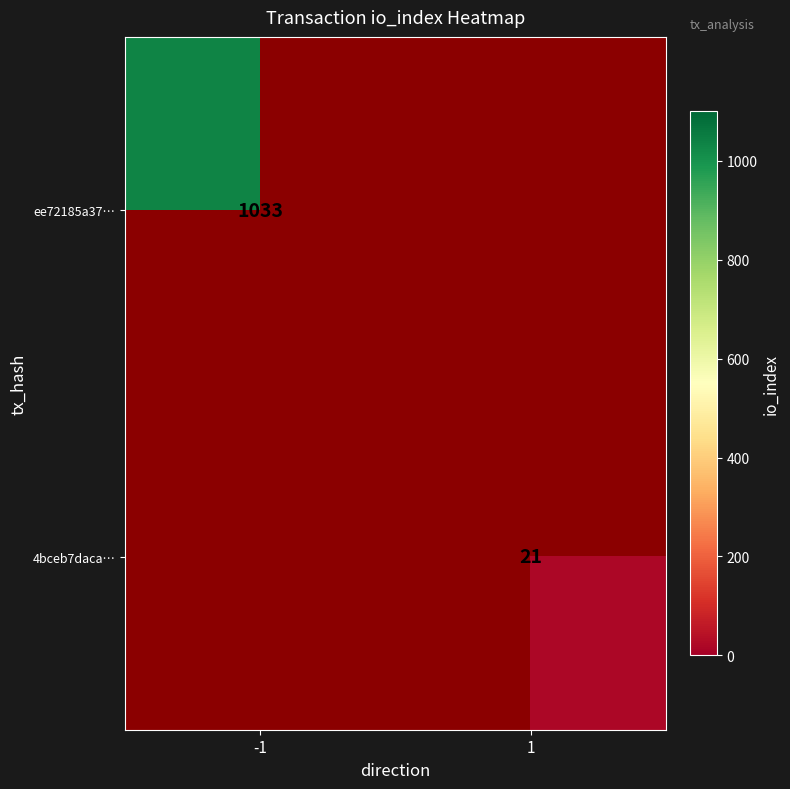

Is it true that 4bceb7daca… equals 12 at 1?

False